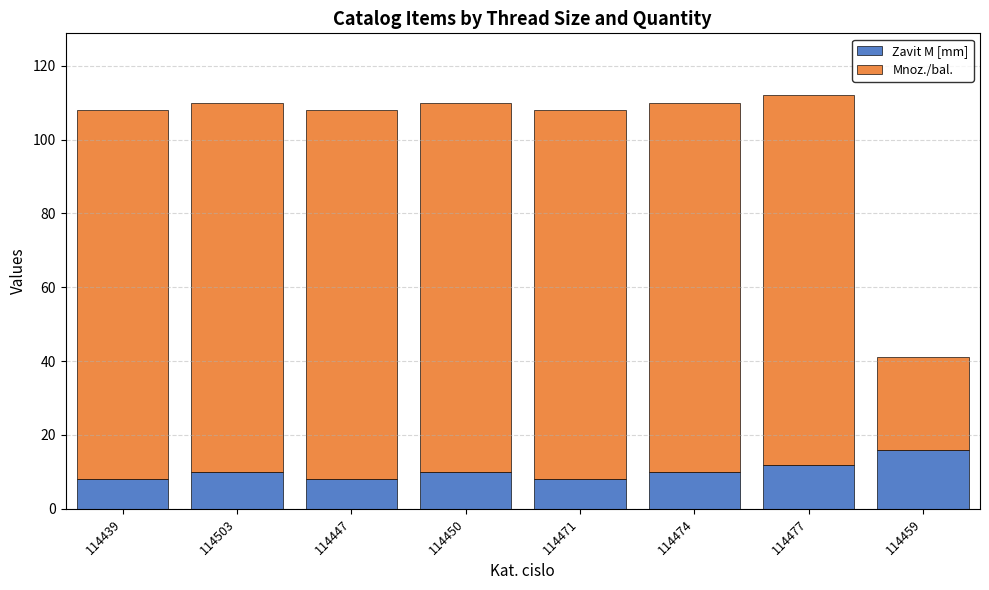

The value of Zavit M [mm] at 114471 is 8. True or false?

True